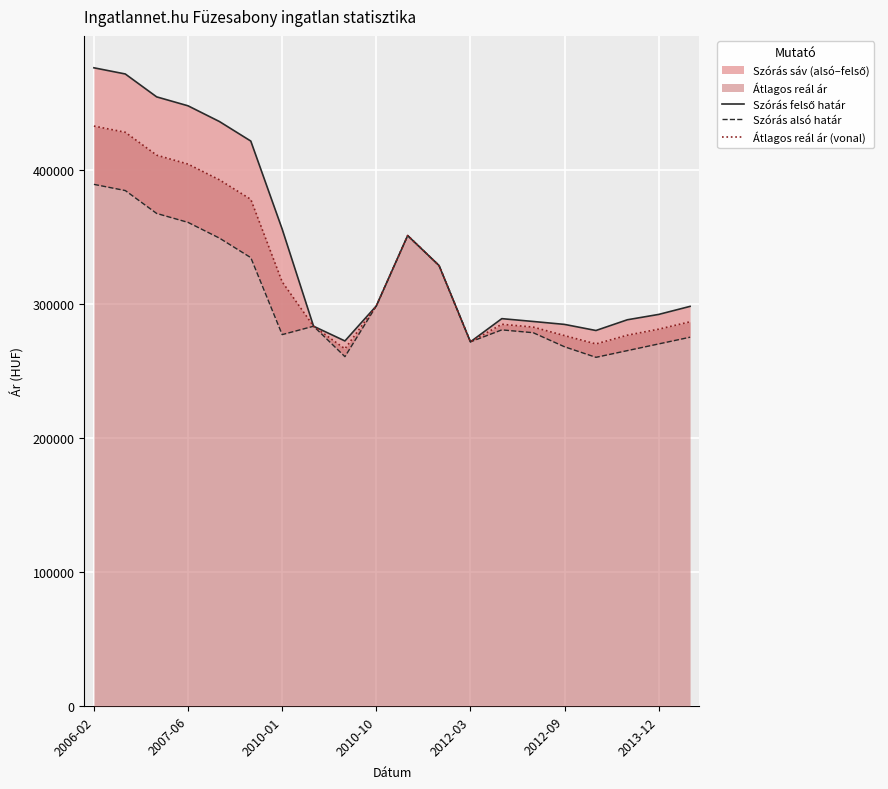

How many interior local peaks does the Szórás alsó határ series have?

3